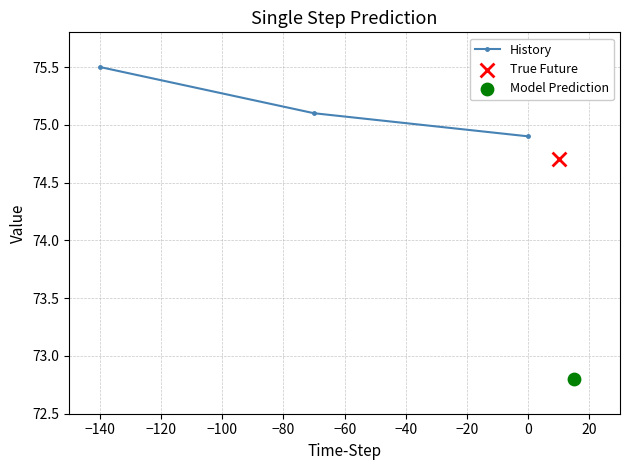

Which category has the highest value in the History series?

−140